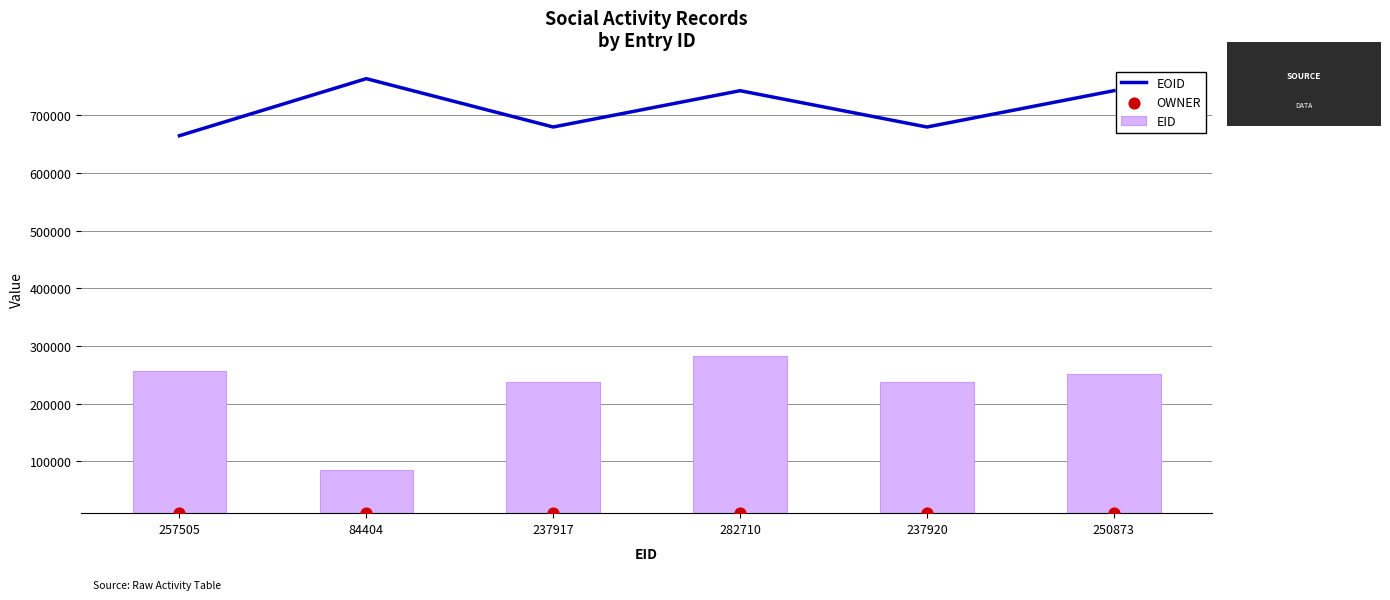

Which series has the largest Y range (max minus min)?

EID